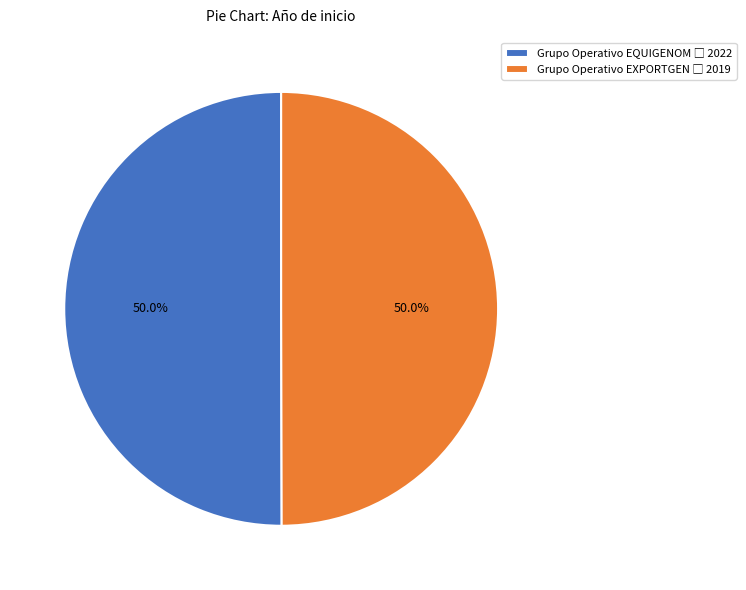

Combined, do Grupo Operativo EXPORTGEN and Grupo Operativo EQUIGENOM account for over 50%?

Yes